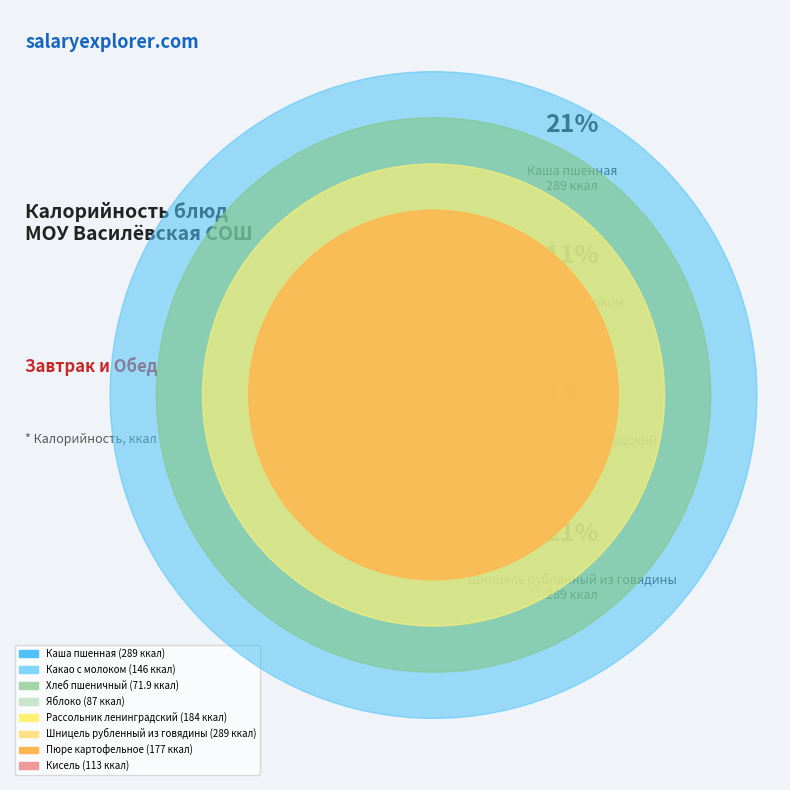

Is it true that Каша пшенная is 28% of the pie?

False